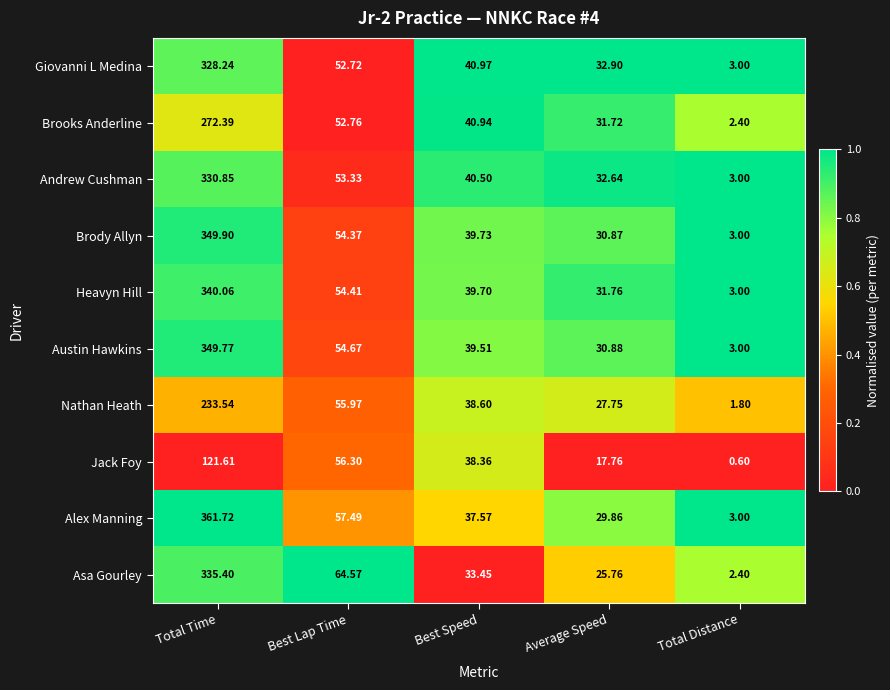

At which label is Austin Hawkins closest to 176?

Best Lap Time